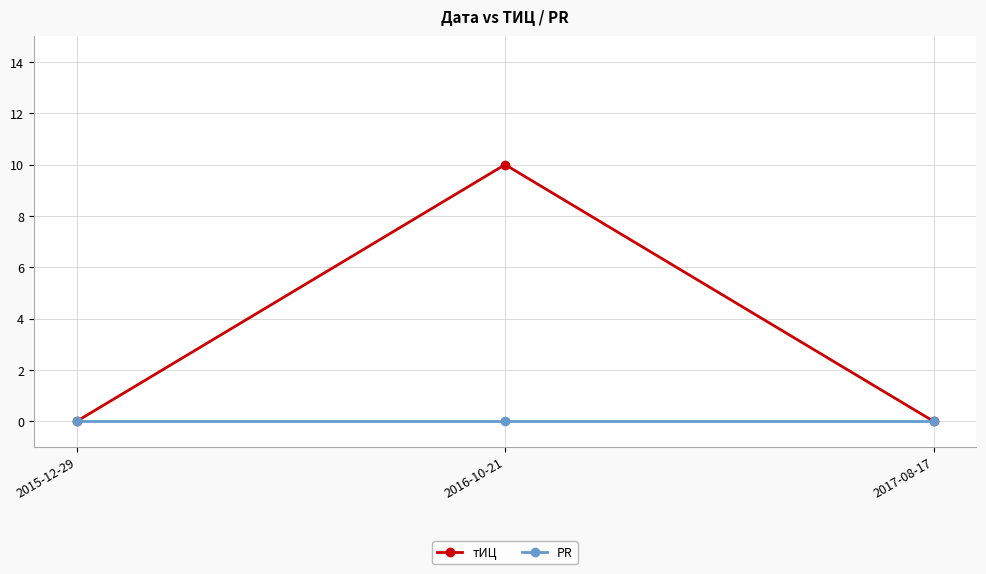

What is the highest value of the тИЦ series?

10